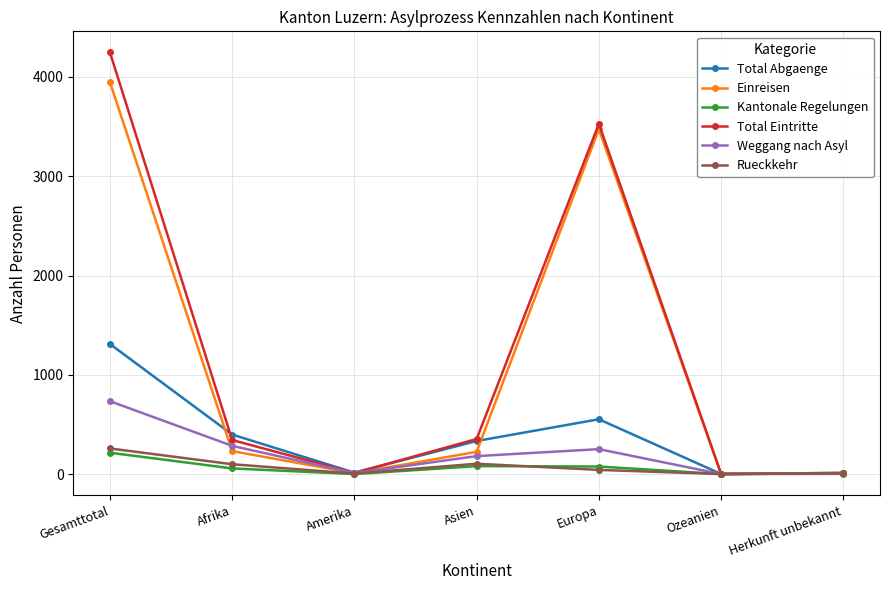

What is the label of the 2nd point from the right?

Ozeanien